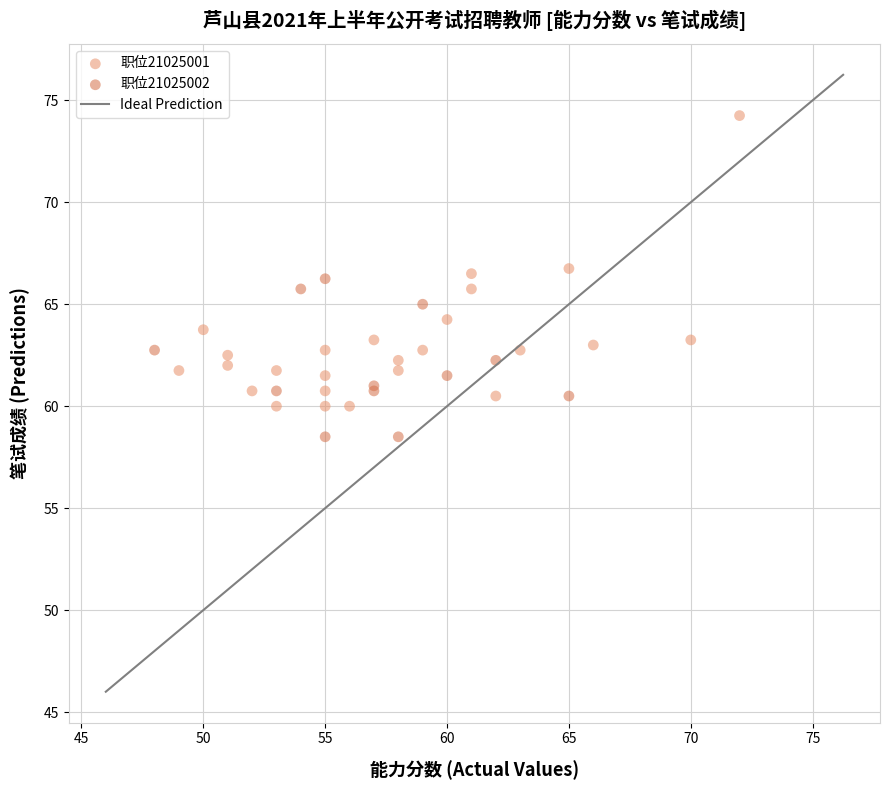

Which series contains the lowest Y value?

职位21025002